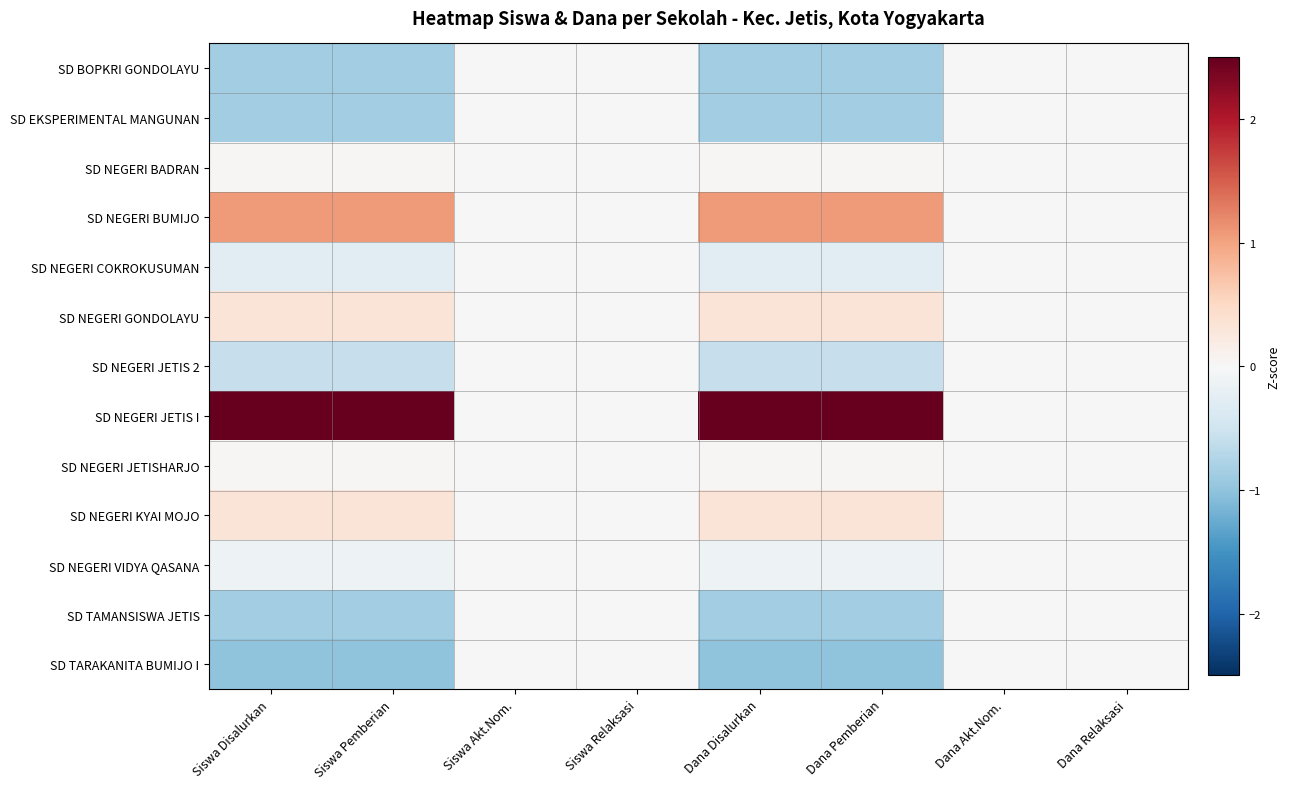

At which category is the sum across all series the highest?

Siswa Disalurkan